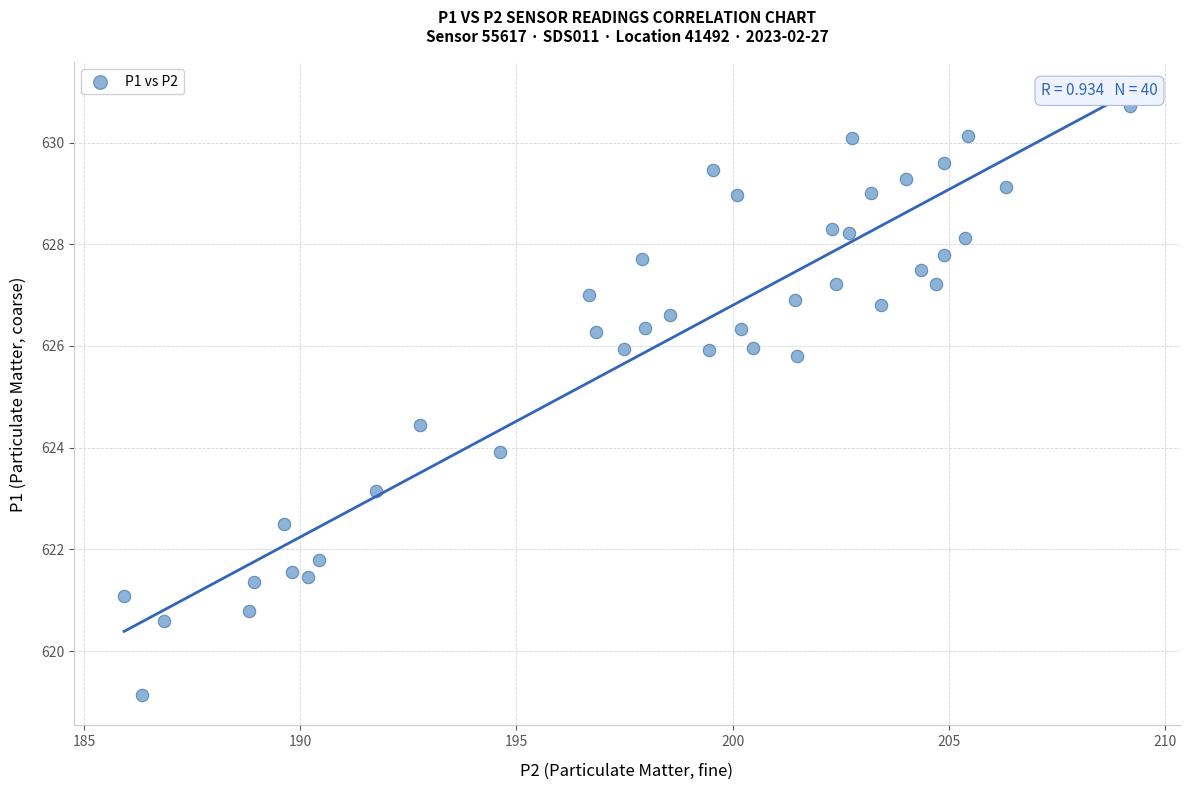

What is the range of Y values (max minus min)?

11.6